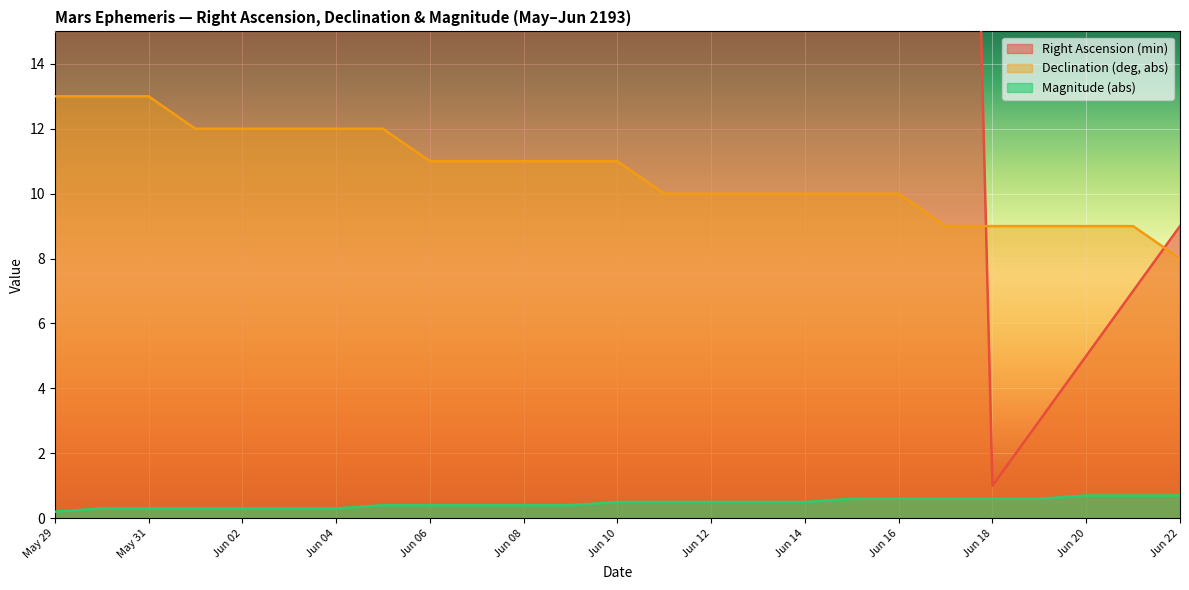

True or false: Right Ascension (min) has a value of 18.0 at May 30.

True